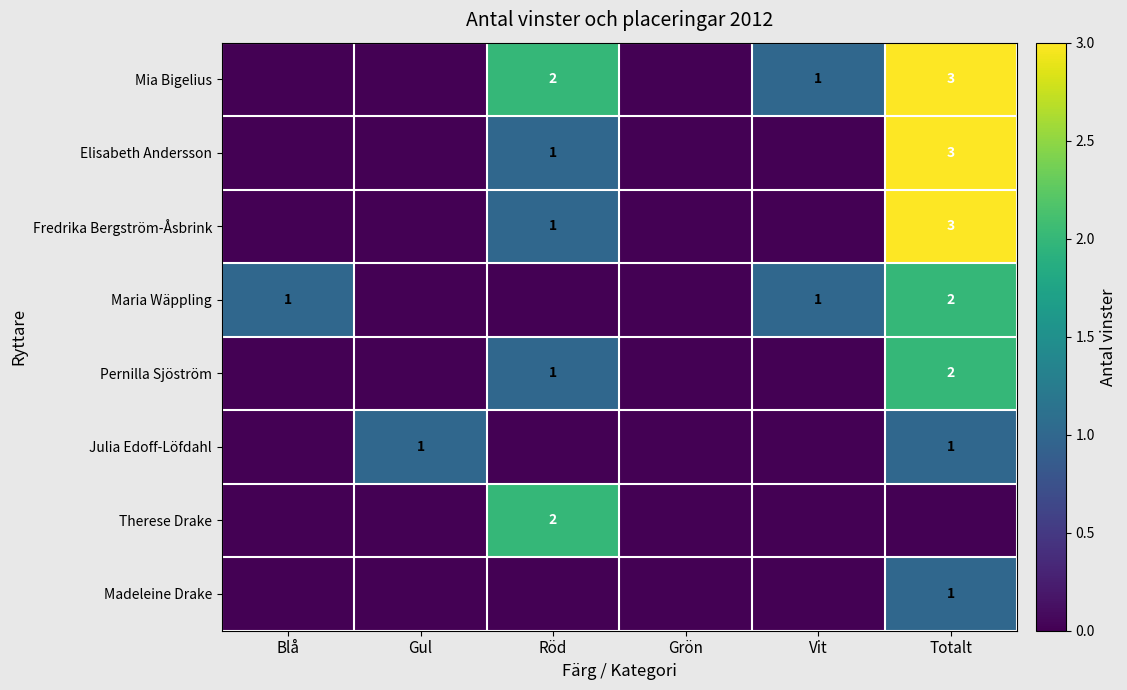

What is the maximum value shown in the chart?

3